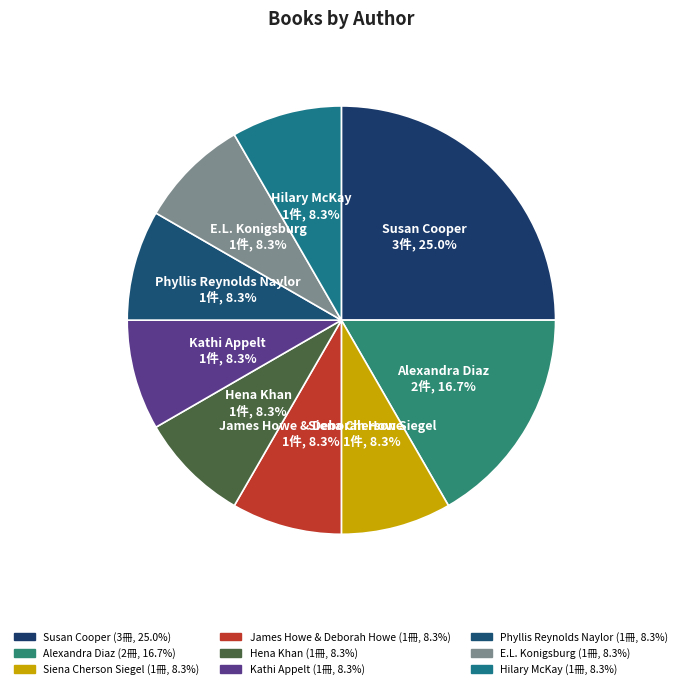

Do Siena Cherson Siegel and Hilary McKay together represent more than half of the pie?

No